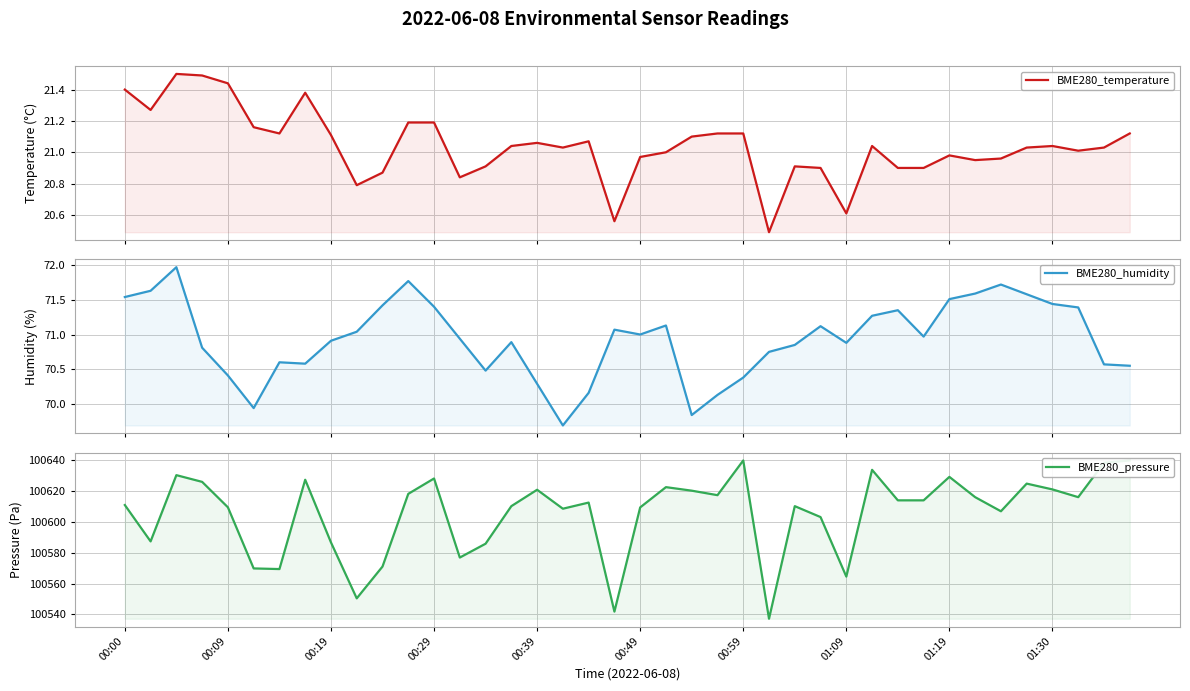

What is the greatest value displayed?

100639.5